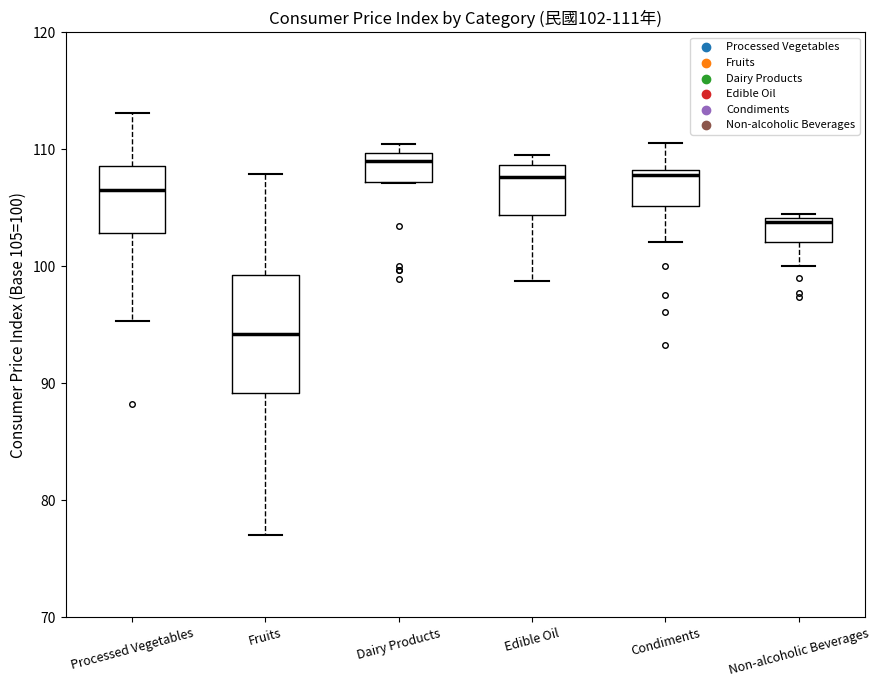

Which box's median line is the highest?

Dairy Products